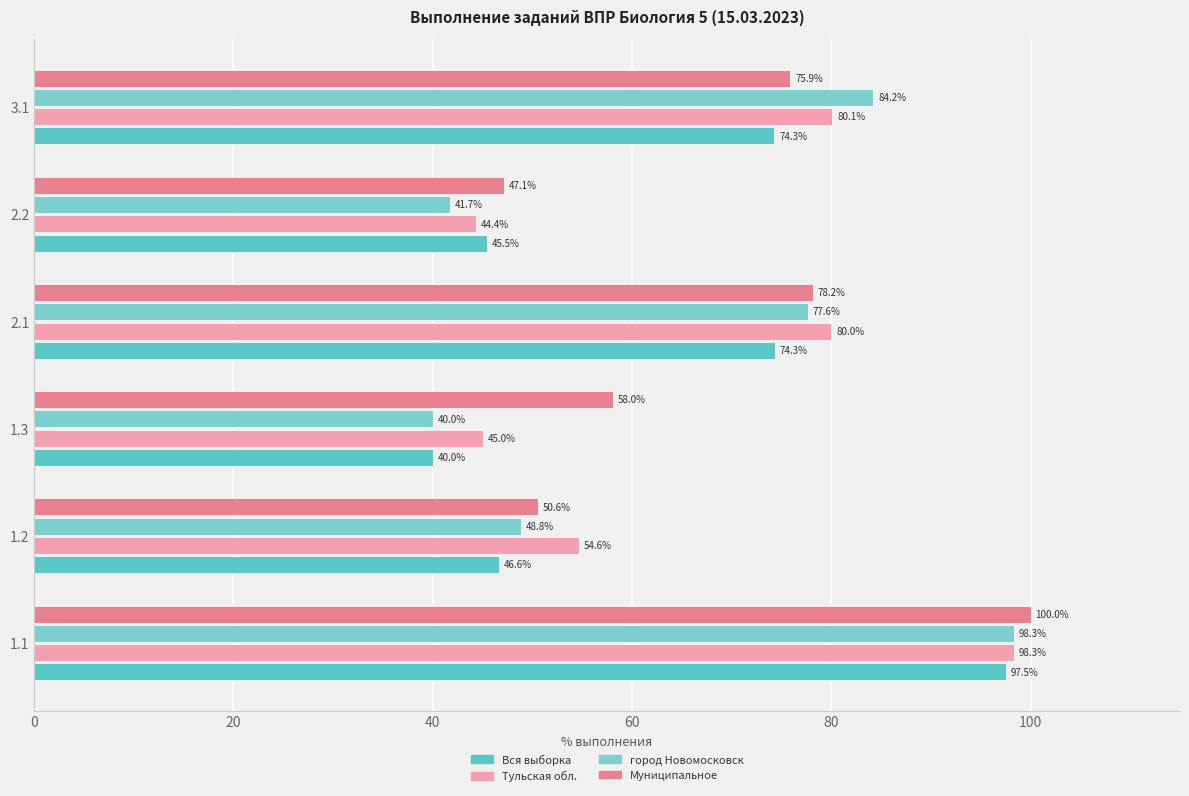

How many values in the Тульская обл. series are below 80?

3